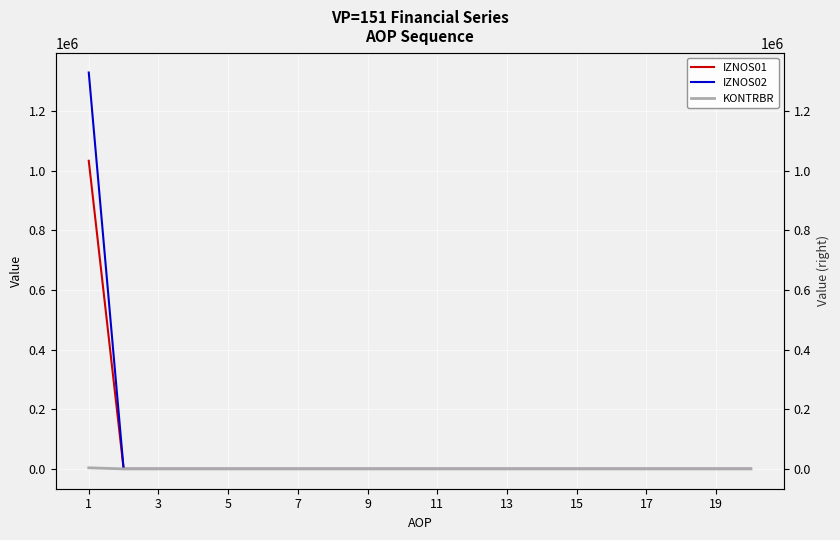

How many data points in IZNOS02 are above 0?

1